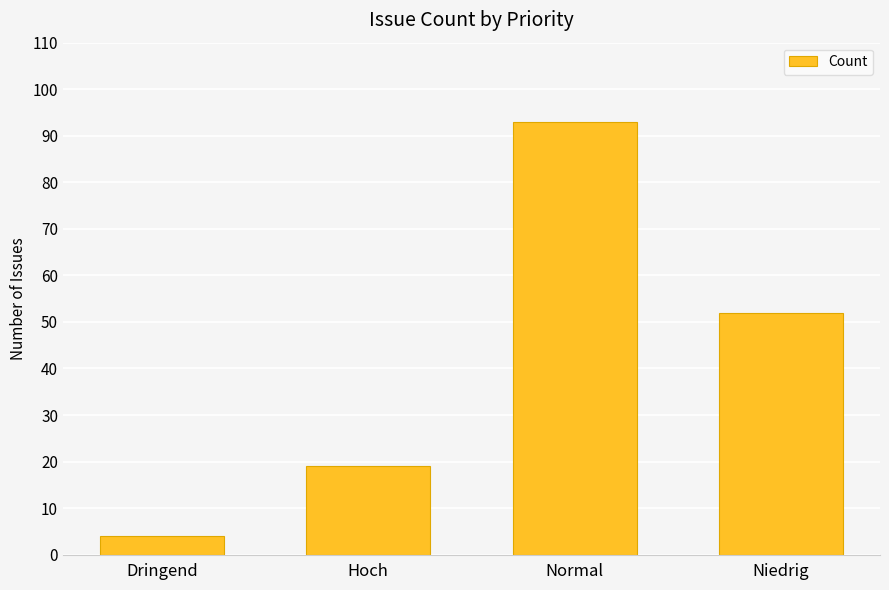

What is the difference between the maximum and minimum values?

89